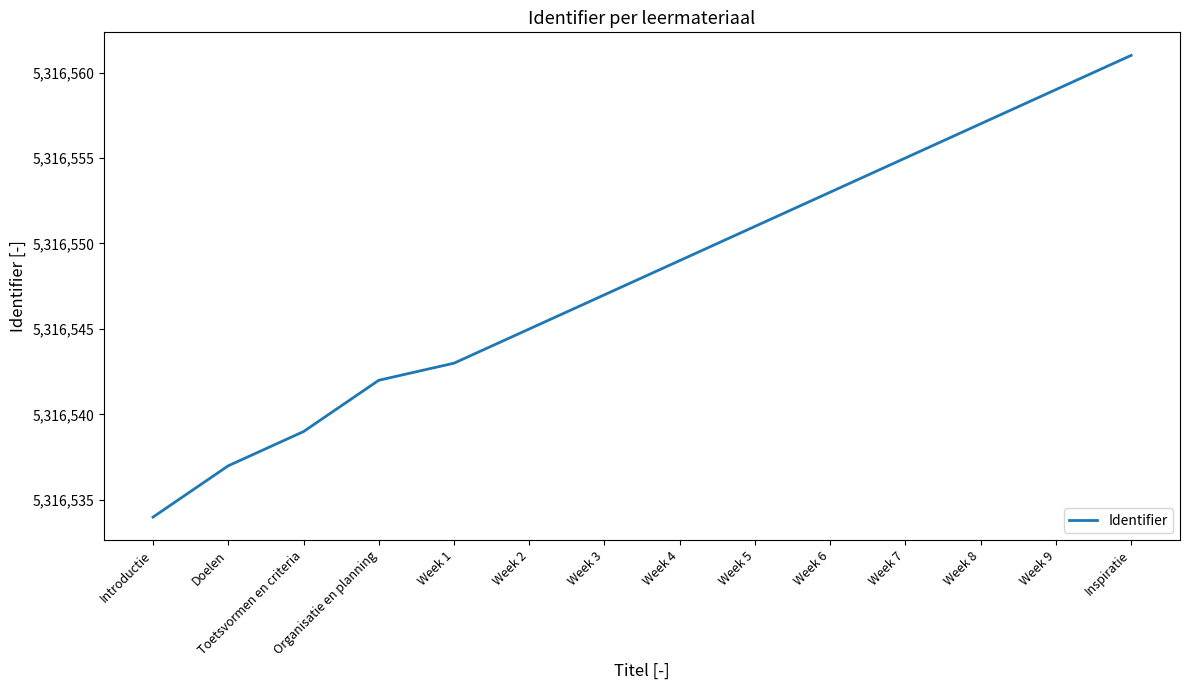

What is the difference between the maximum and minimum values?

27